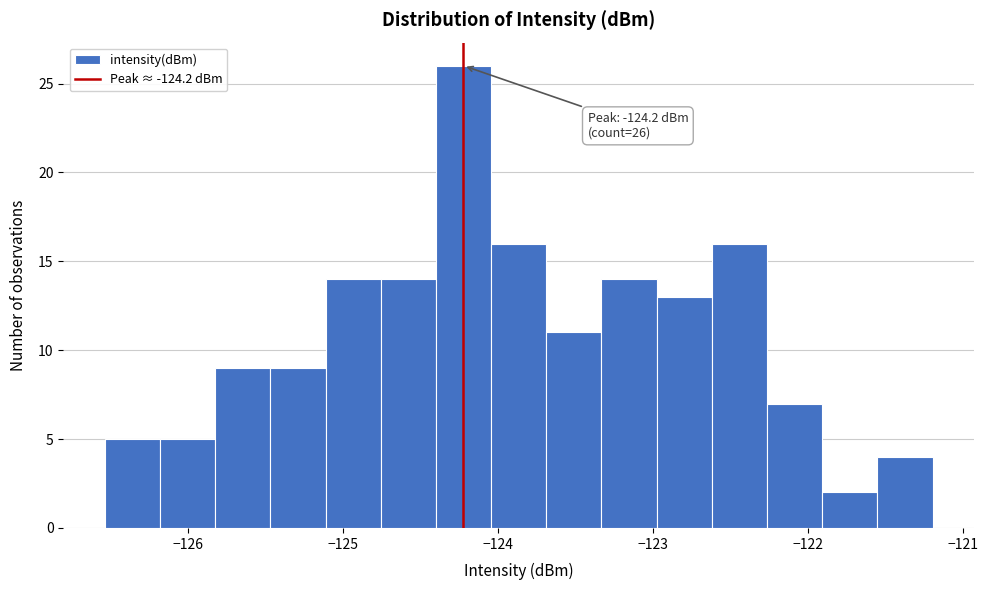

Around what value on the x-axis is the tallest bar? Give the approximate position of its centre, as read against the axis.

-124.2